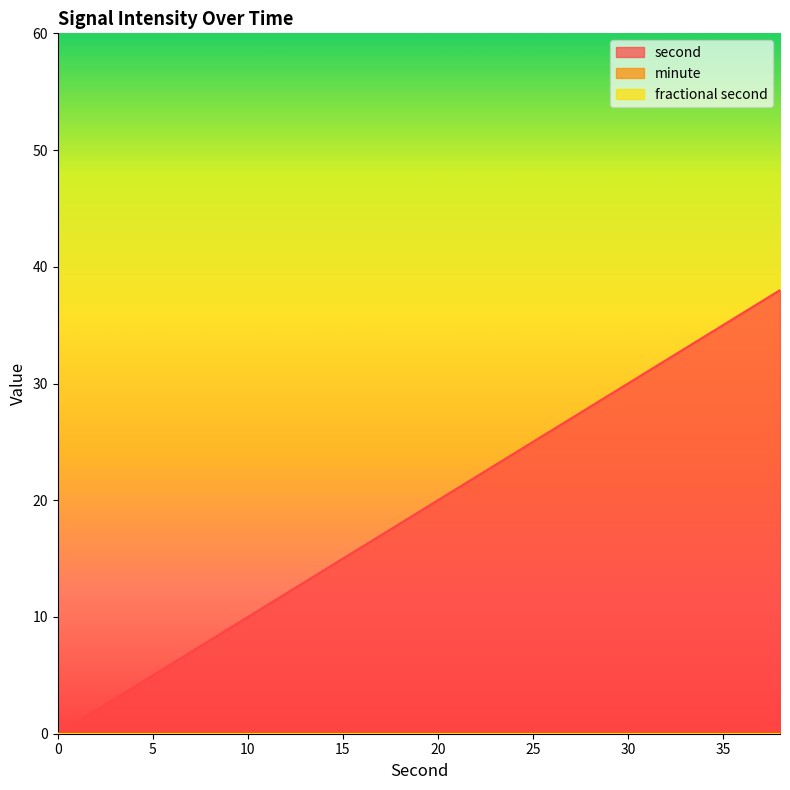

How many lines are shown in the chart?

3